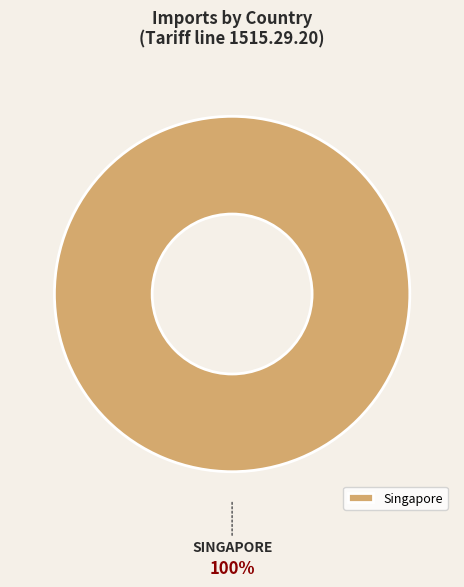

Is it true that Singapore is 93% of the pie?

False